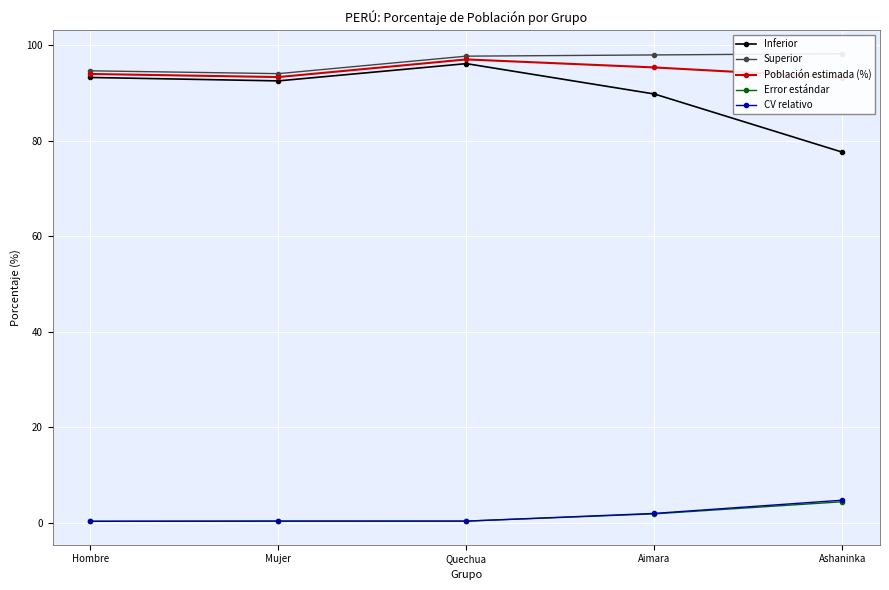

Read the Población estimada (%) value at Ashaninka.

93.2